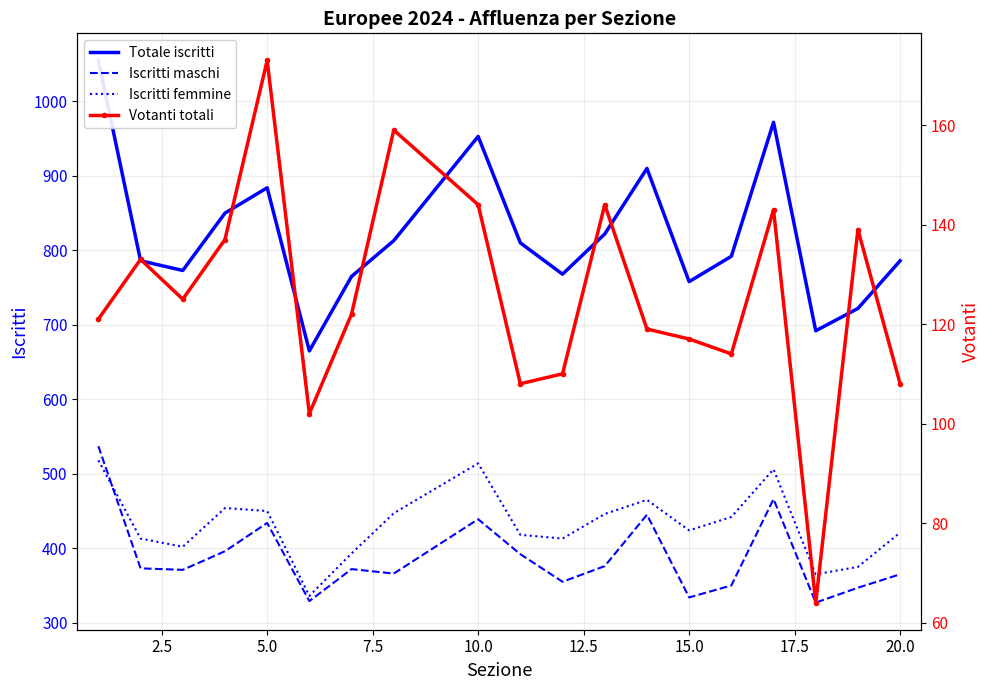

List the series in order of their peak value, lowest first.

Votanti totali, Iscritti femmine, Iscritti maschi, Totale iscritti